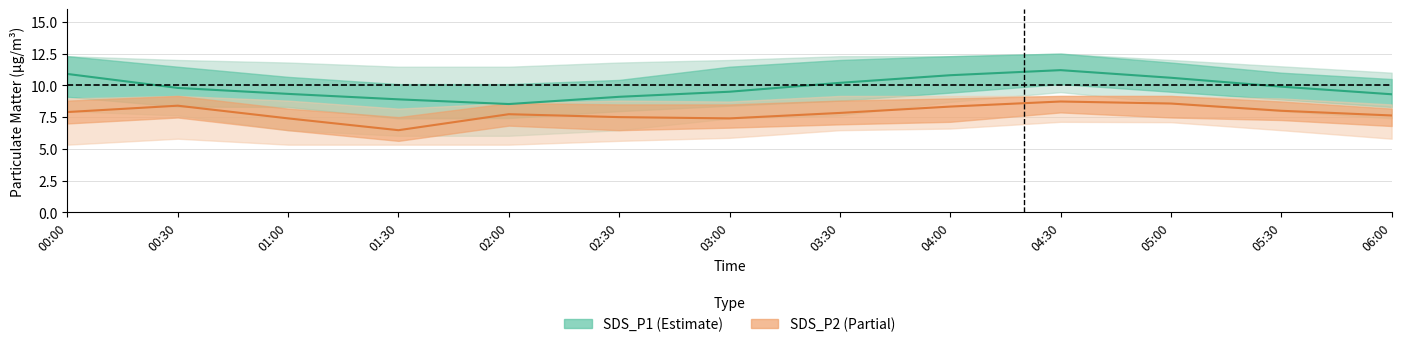

Reading left to right, list all the values displayed in this chart.

SDS_P1 center: 10.9	9.8	9.3	8.9	8.5	9.1	9.5	10.2	10.8	11.2	10.6	9.9	9.3
SDS_P2 center: 7.9	8.4	7.4	6.5	7.7	7.5	7.4	7.8	8.3	8.7	8.6	8.0	7.6